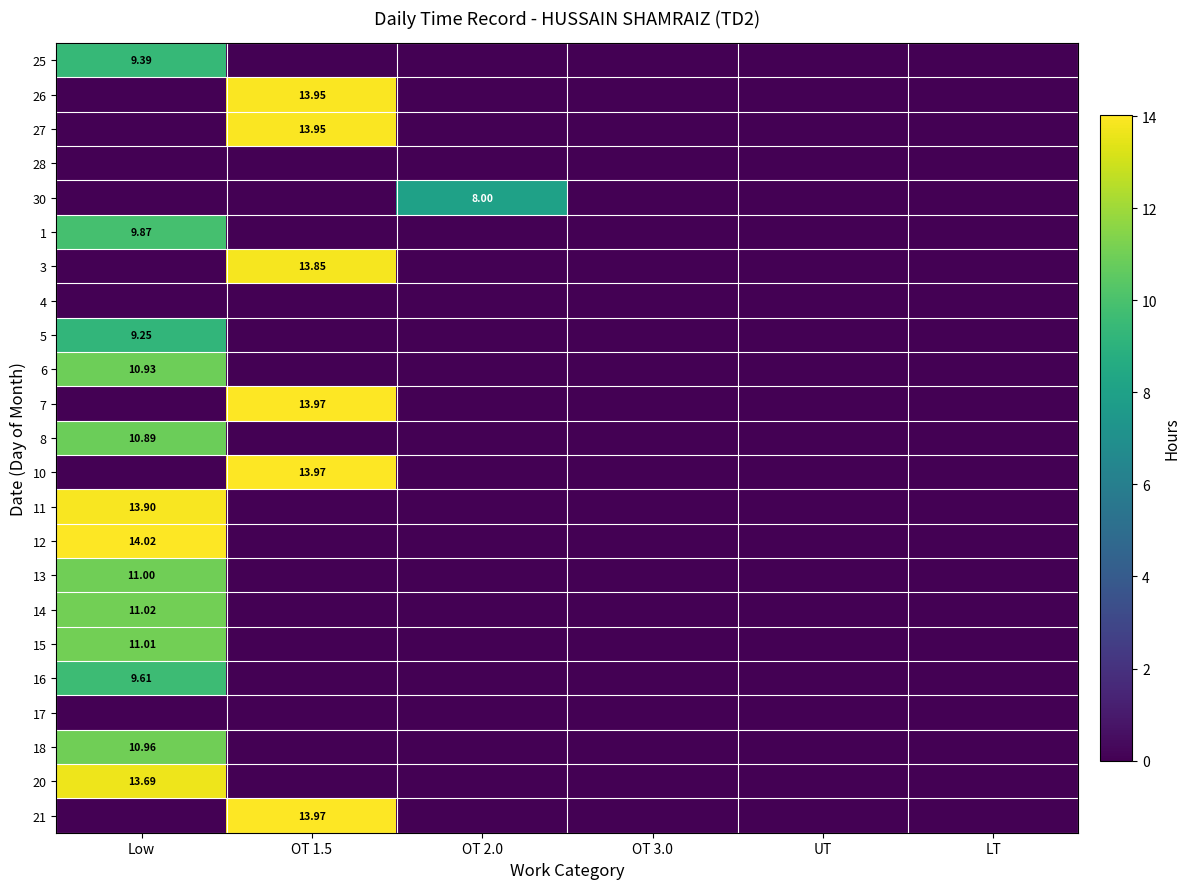

What is the difference between the maximum and second lowest values in the 30 series?

8.0